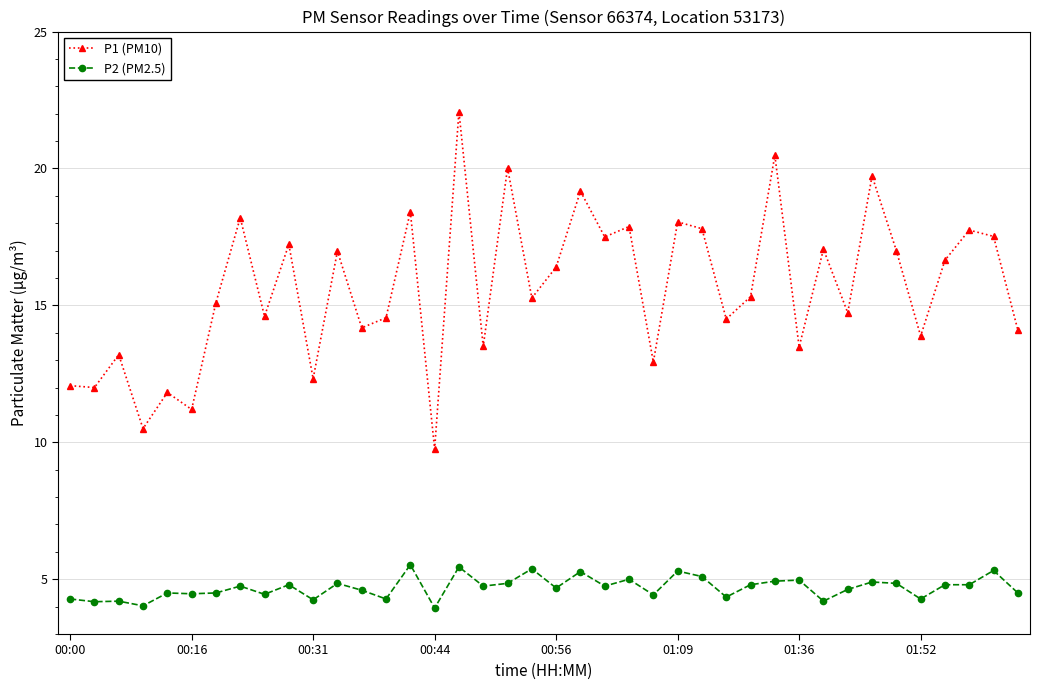

Rank the series by their maximum value, from lowest to highest.

P2 (PM2.5), P1 (PM10)